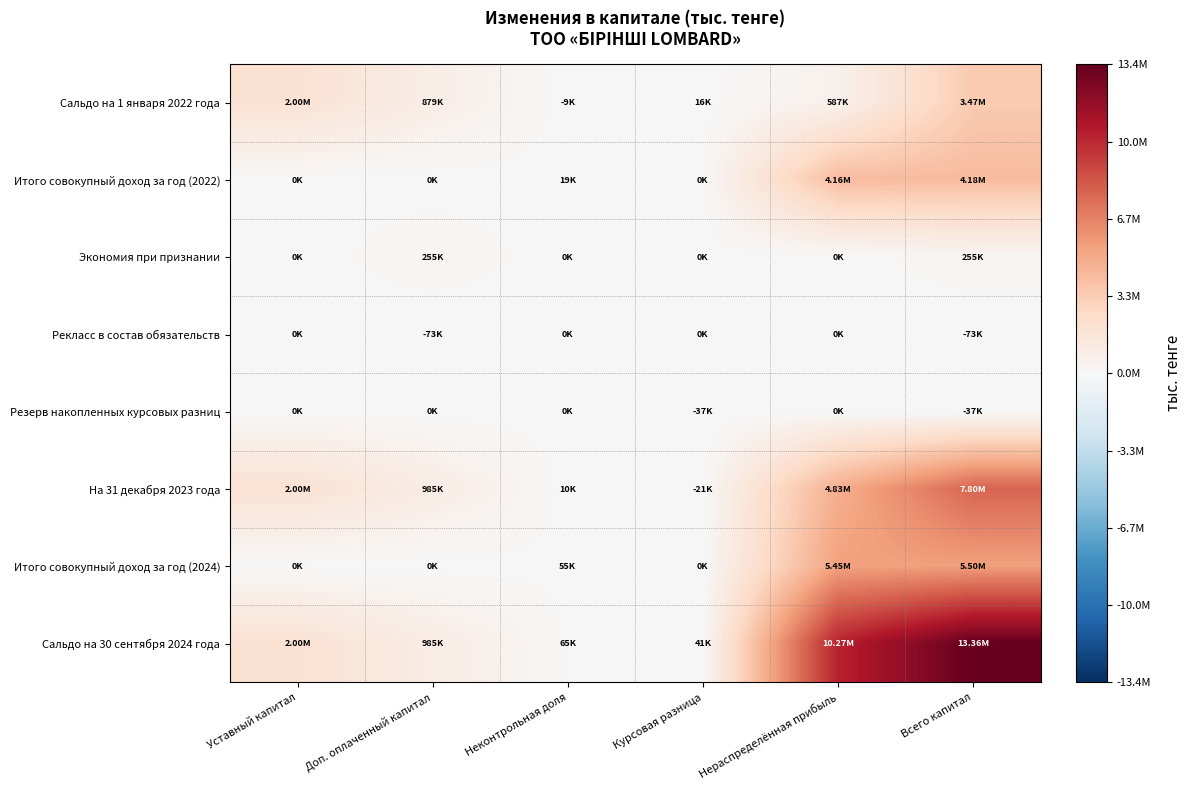

Which series changed the most between Неконтрольная доля and Всего капитал?

Сальдо на 30 сентября 2024 года